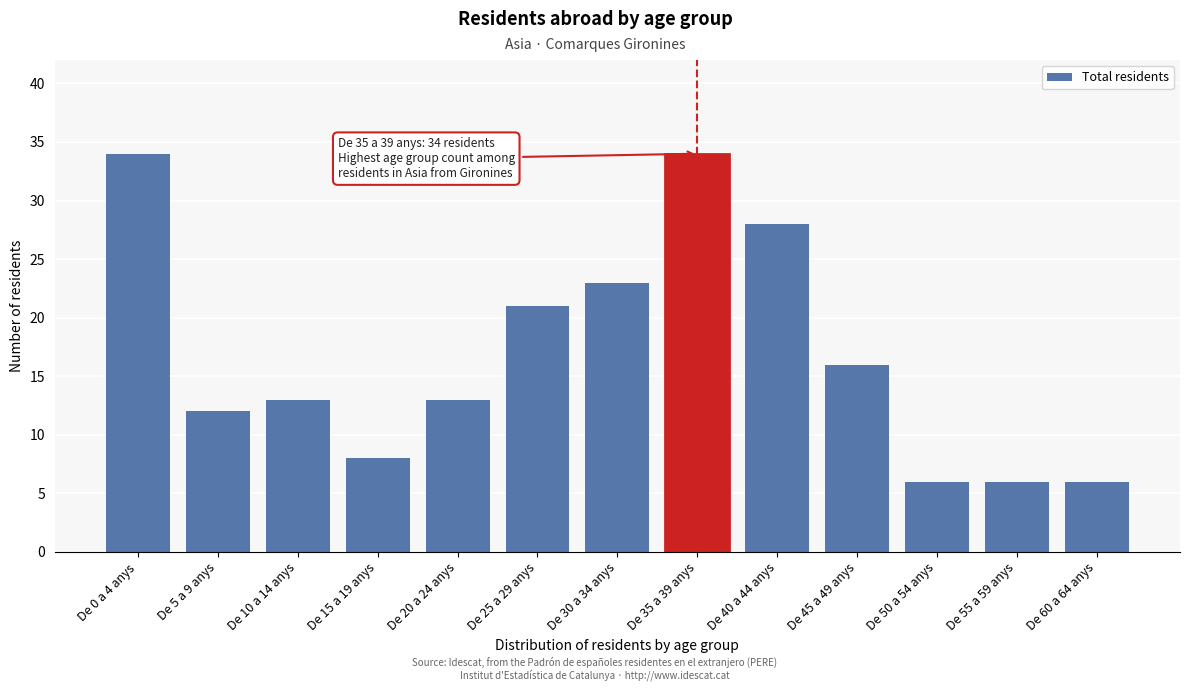

Reading left to right, list all the values displayed in this chart.

34	12	13	8	13	21	23	34	28	16	6	6	6